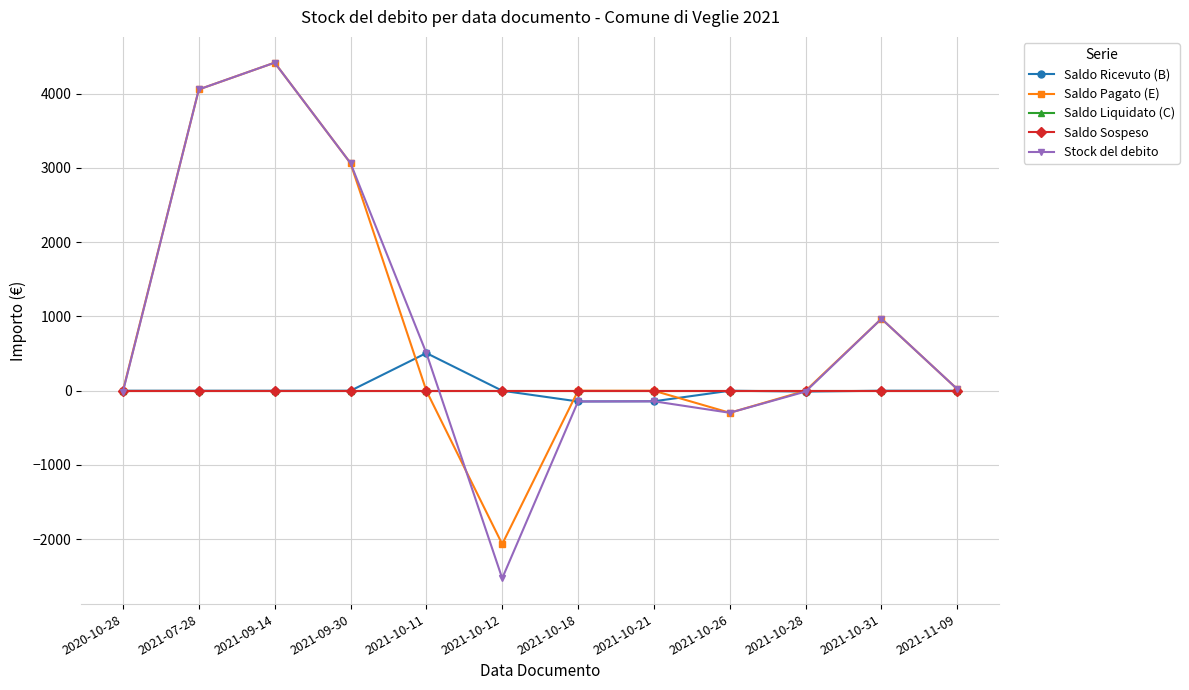

What is the sum of all Stock del debito values?

9909.7